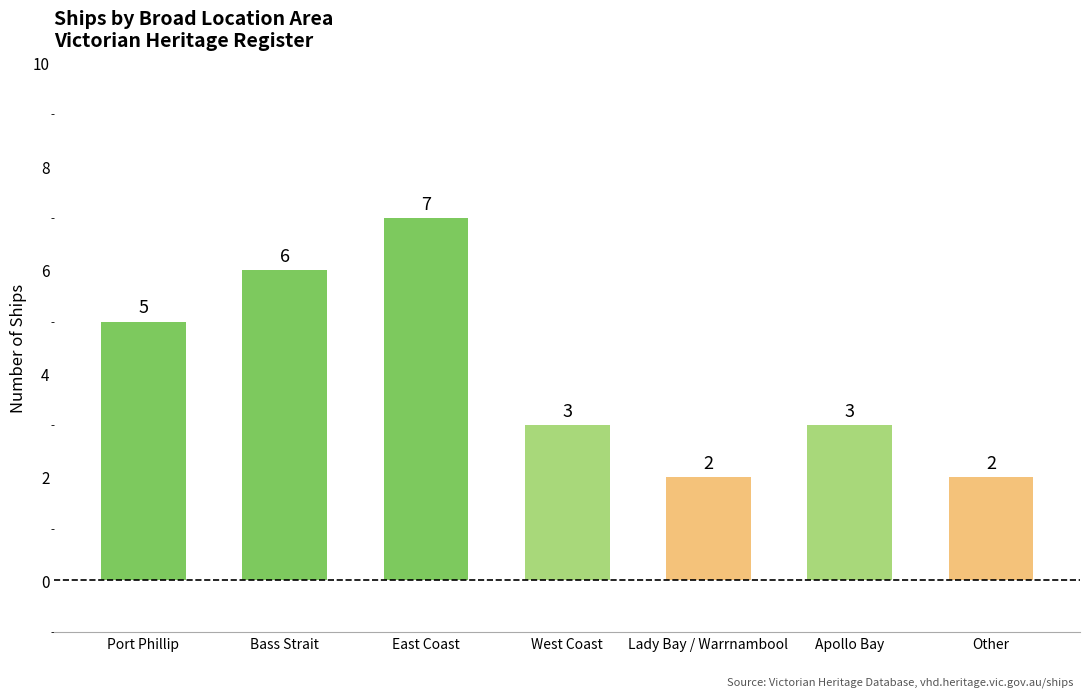

Read the value at Apollo Bay.

3